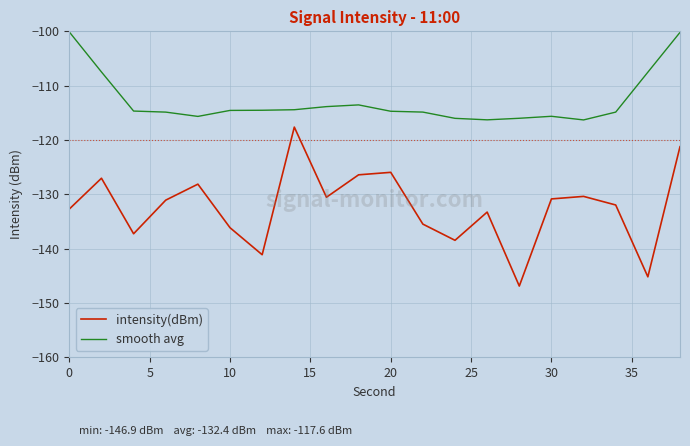

Which series has the largest total across all categories?

smooth avg